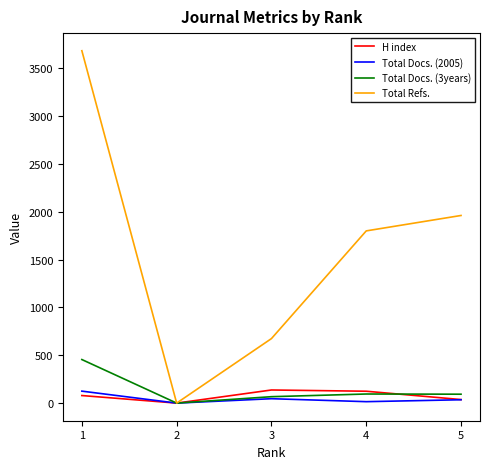

What are all the series names shown in the legend?

H index, Total Docs. (2005), Total Docs. (3years), Total Refs.